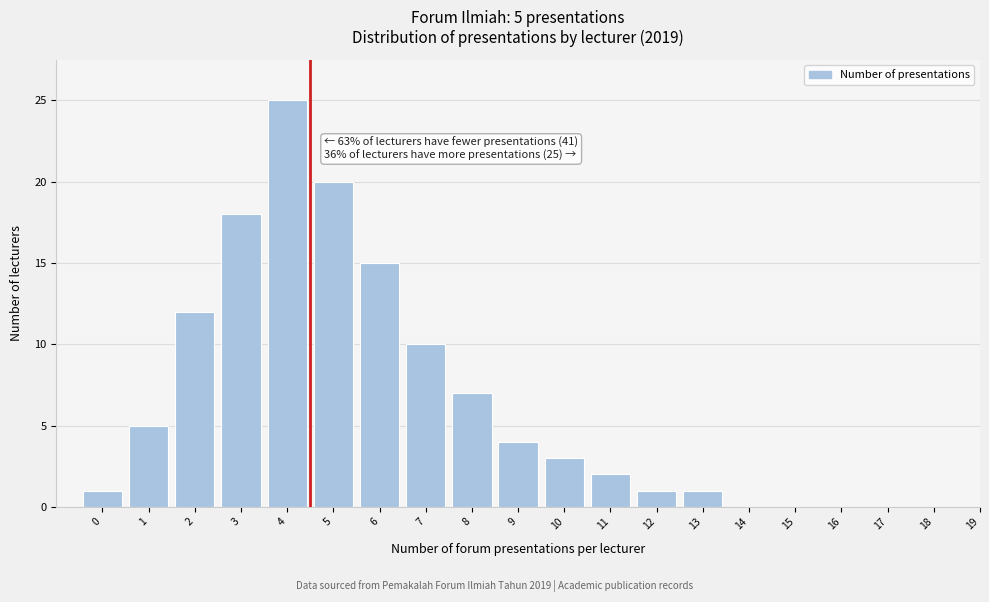

Reading left to right, what are all the values shown in this chart?

0=1	1=5	2=12	3=18	4=25	5=20	6=15	7=10	8=7	9=4	10=3	11=2	12=1	13=1	14=0	15=0	16=0	17=0	18=0	19=0